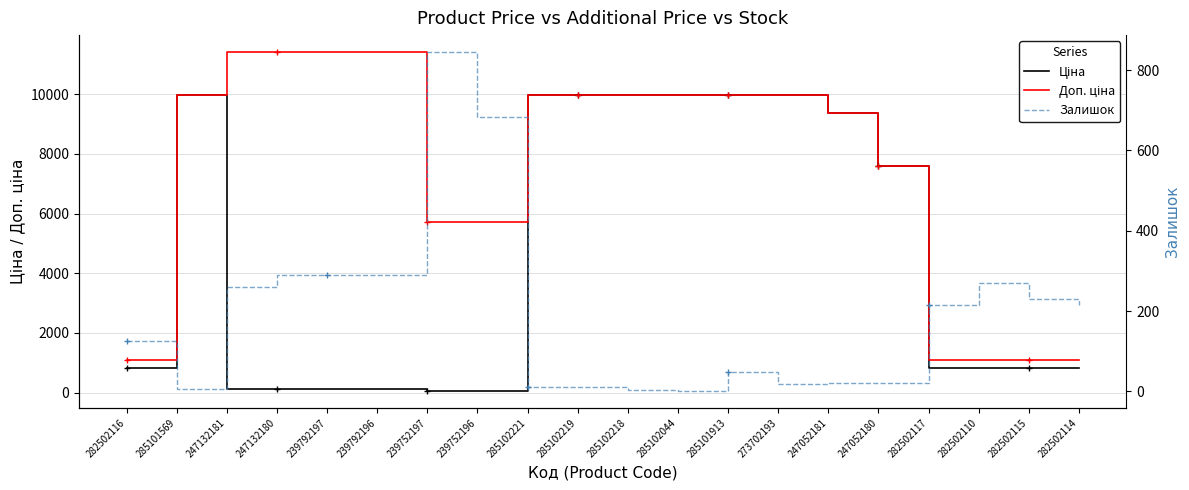

Where is Залишок nearest to the value 423?

247132180